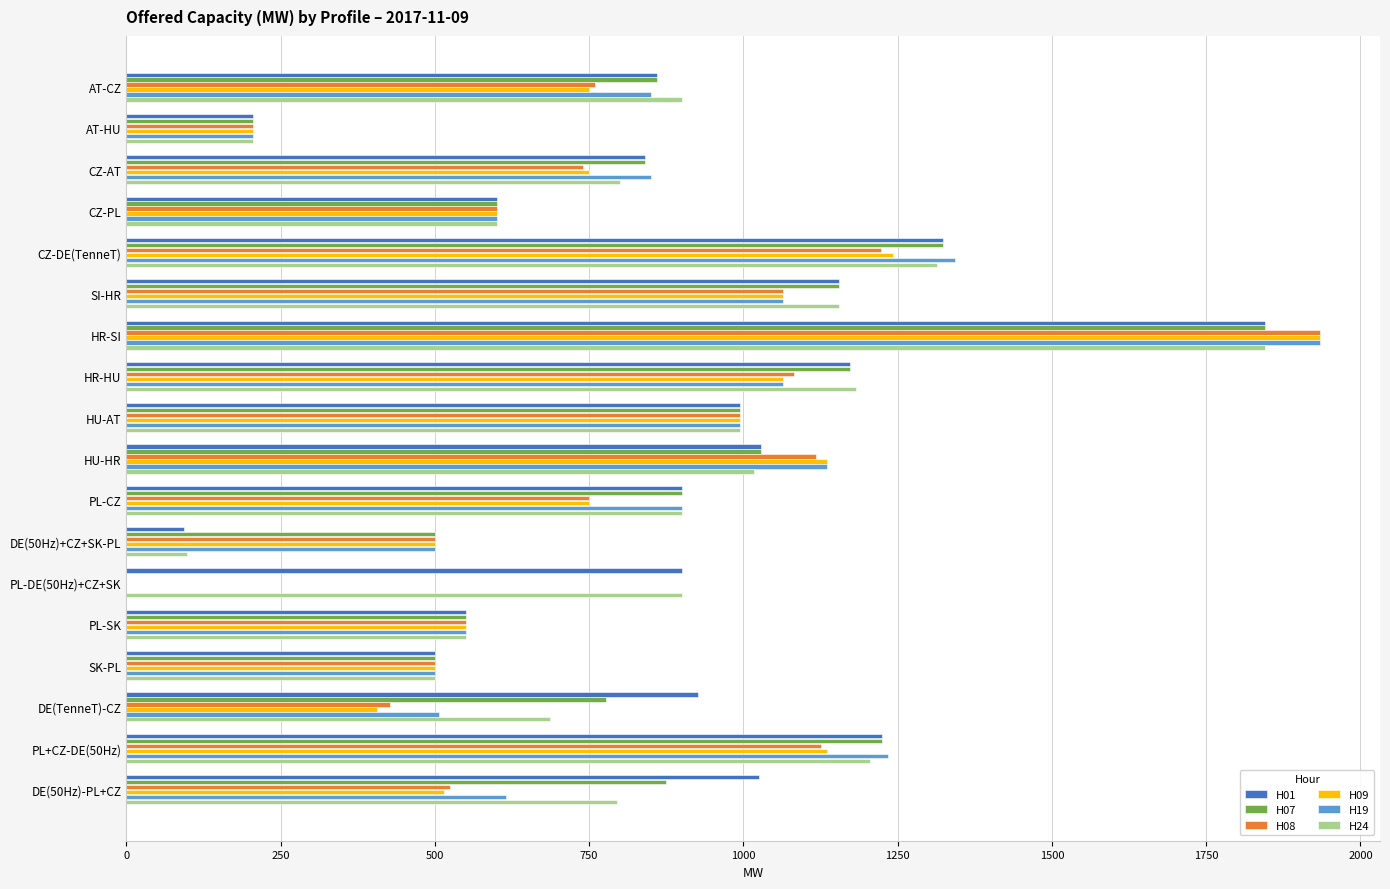

How many categories are shown in the chart?

18